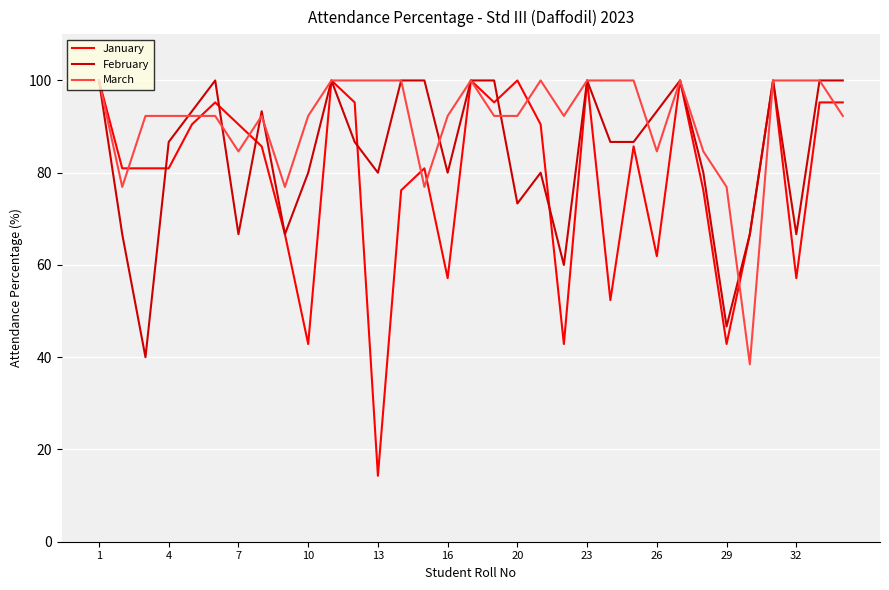

What is the minimum value for January?

14.3